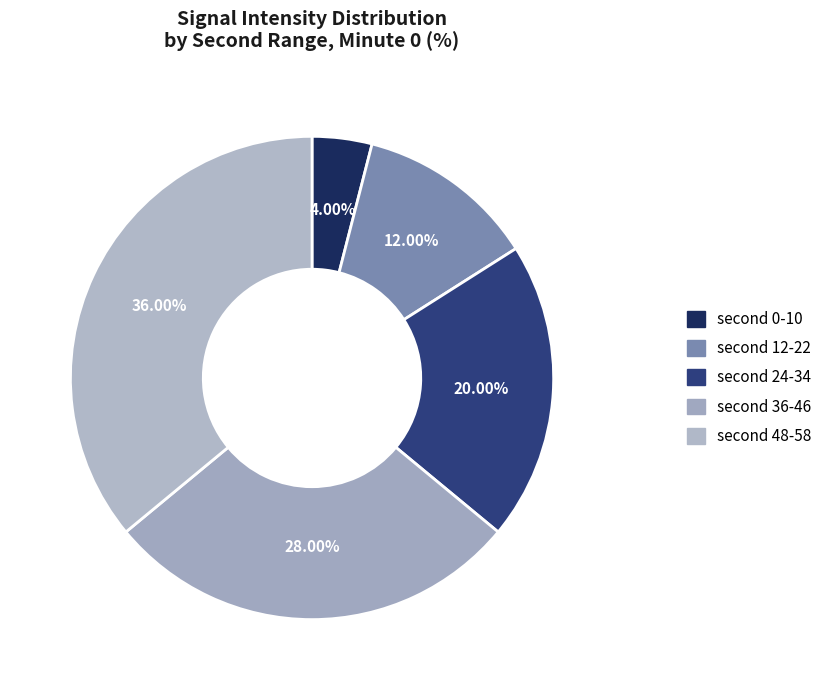

What is the largest slice in the pie chart?

second 48-58